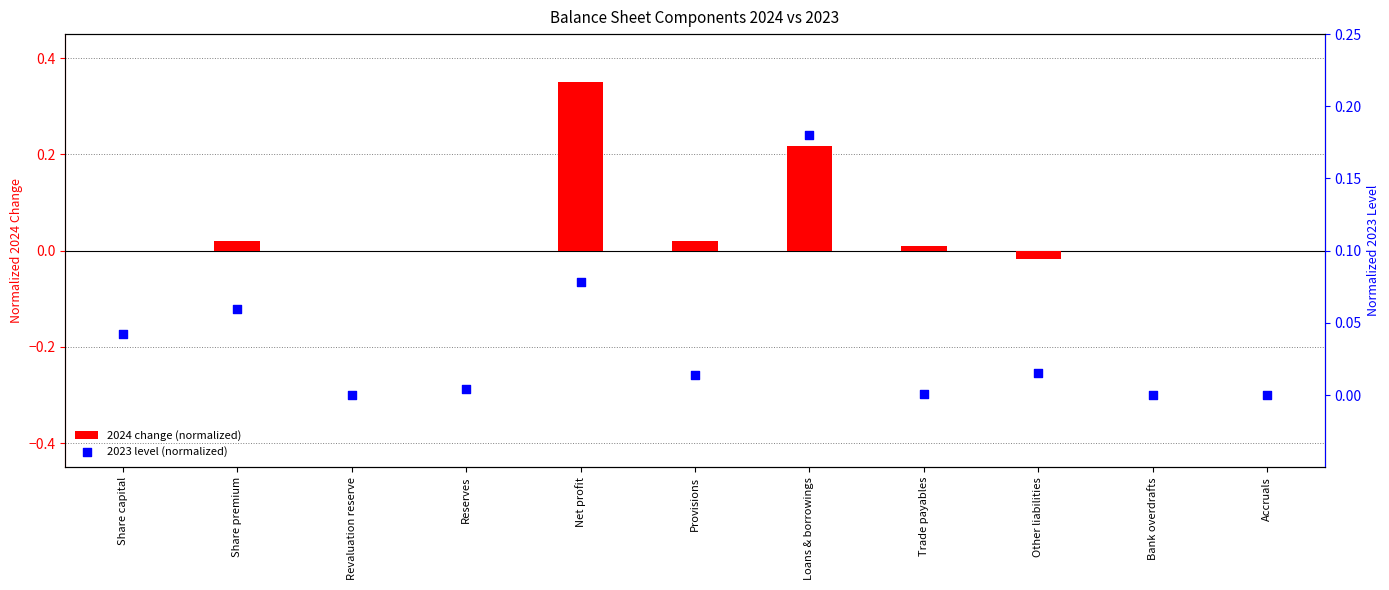

Which series contains the highest Y value?

2024 change (normalized)